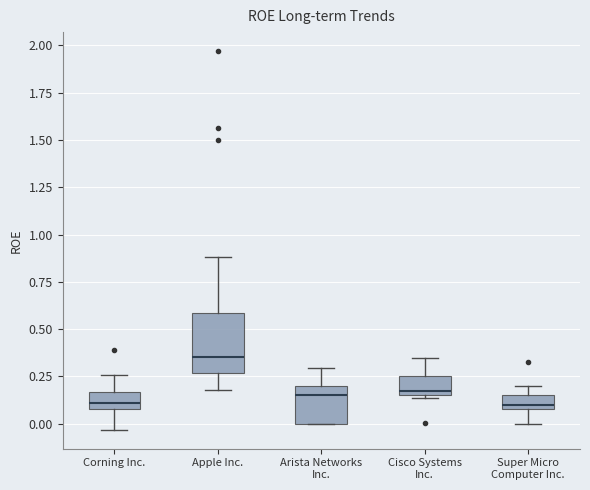

Comparing the boxes themselves (not the whiskers), which one is the tallest?

Apple Inc.